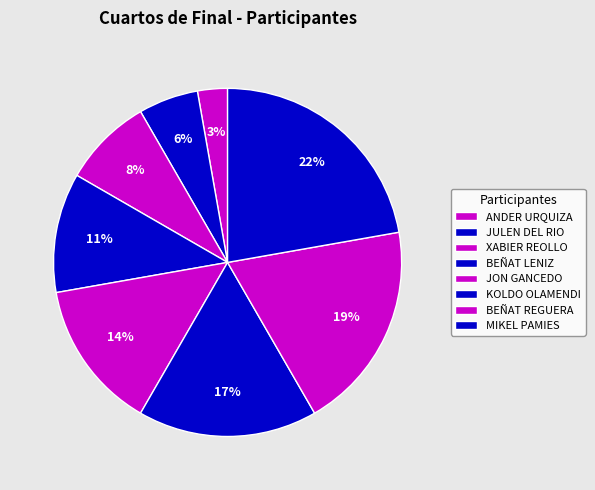

Count the number of slices in the pie.

8